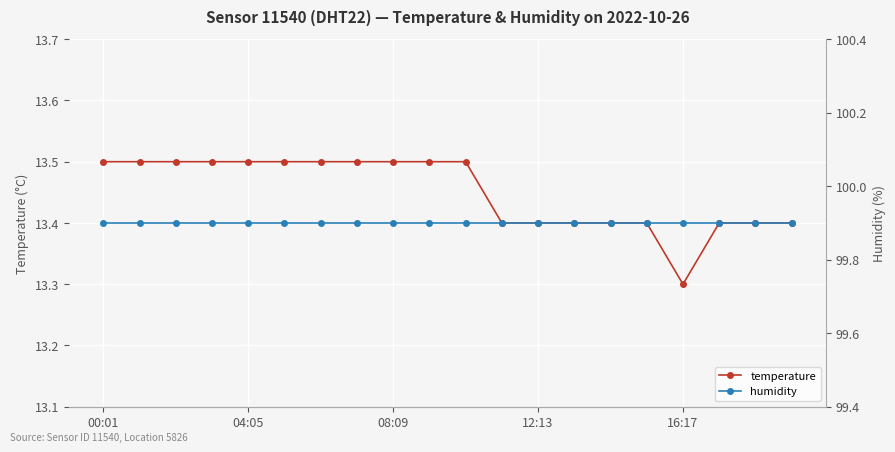

True or false: temperature has a value of 7.3 at 12:13.

False